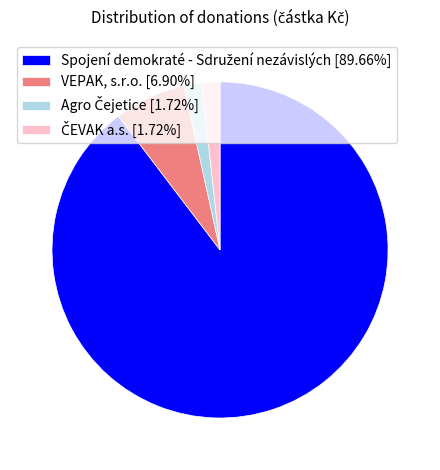

Is there a majority slice in this chart?

Yes